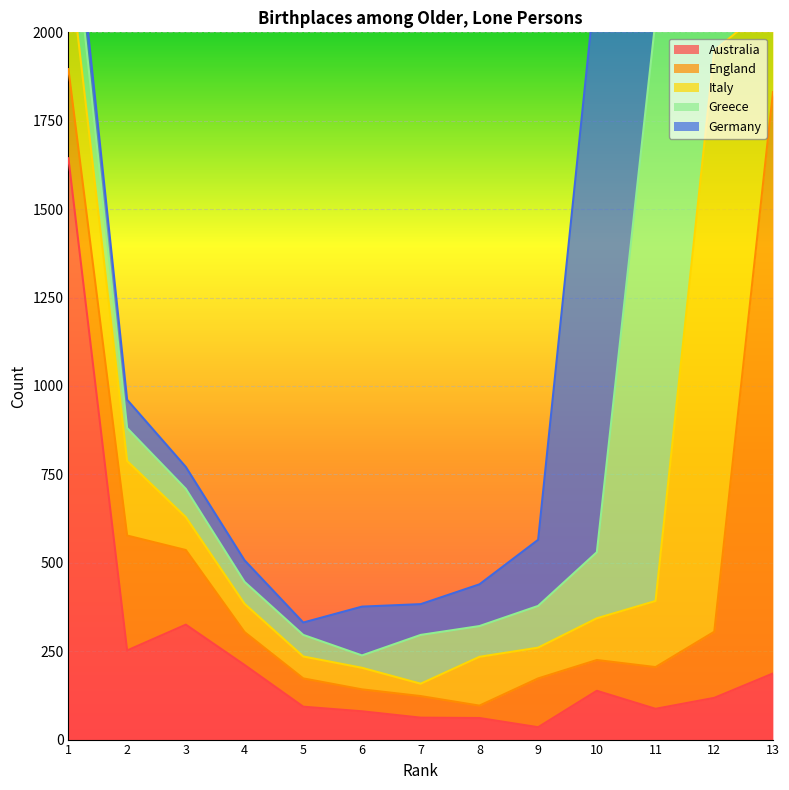

At how many categories does at least one series exceed 622?

5